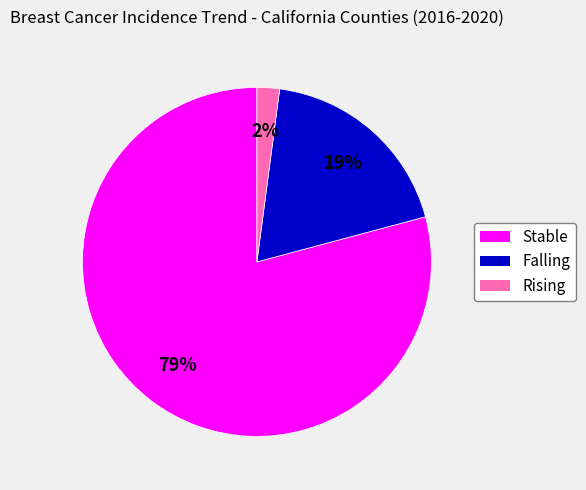

To the nearest percent, what portion does Falling represent?

19%